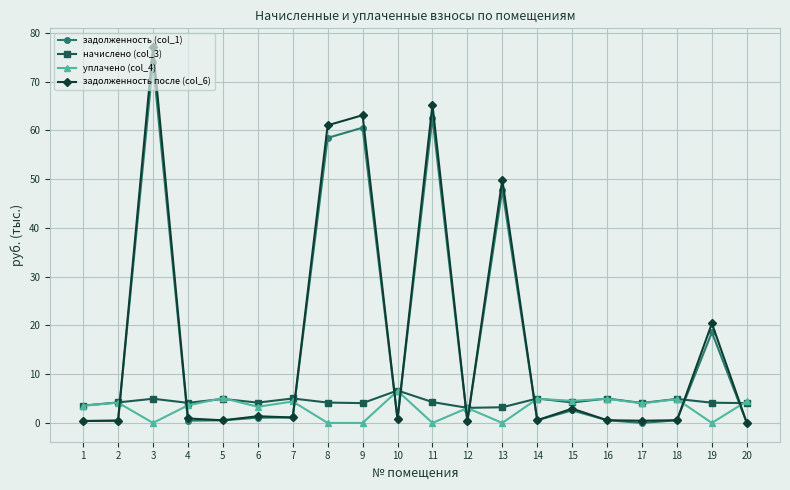

True or false: уплачено (col_4) has more than 2 interior local peaks.

True